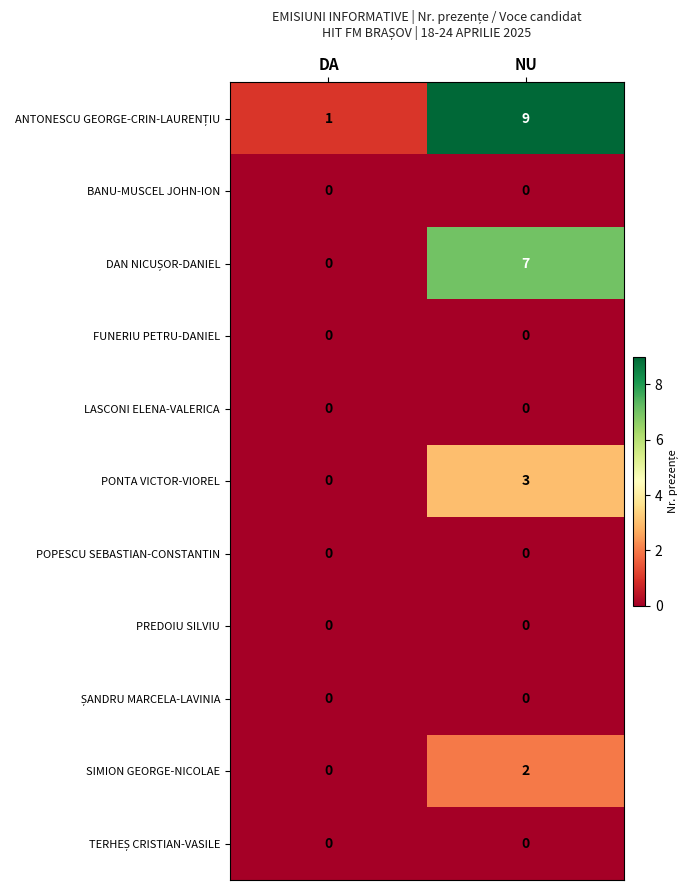

How many series are shown in this chart?

11